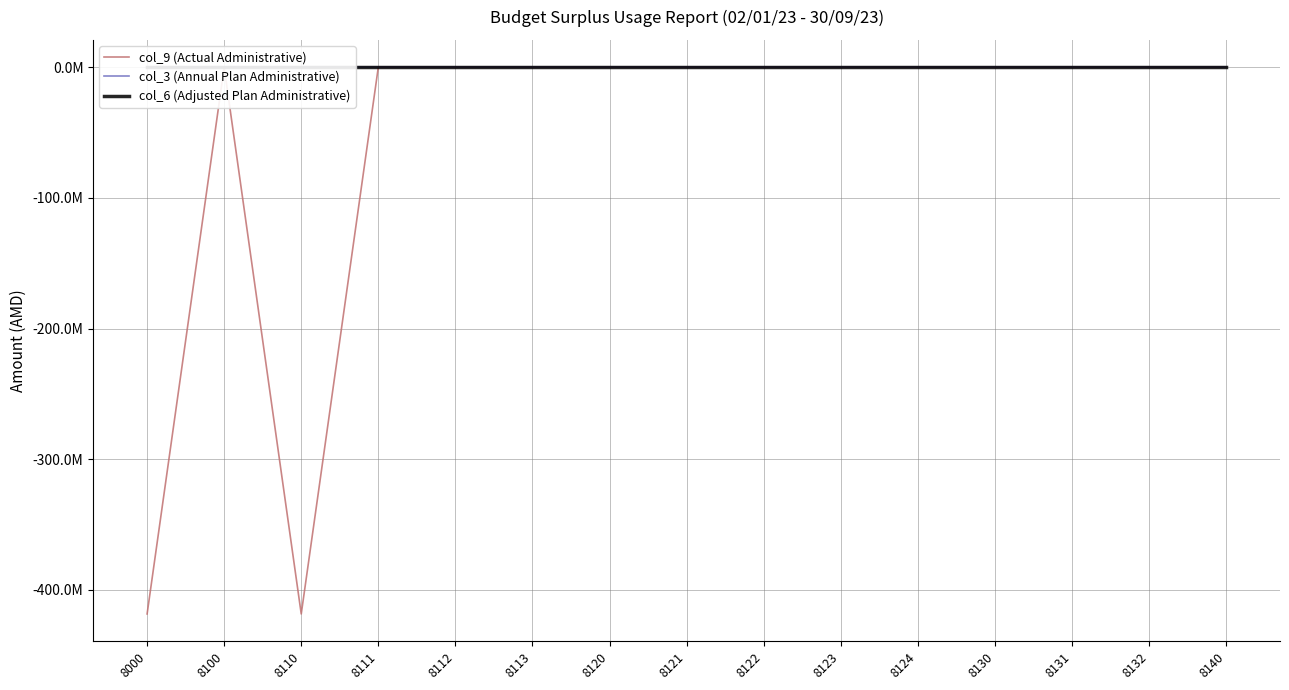

Rank the series by their maximum value, from lowest to highest.

col_9 (Actual Administrative), col_3 (Annual Plan Administrative), col_6 (Adjusted Plan Administrative)